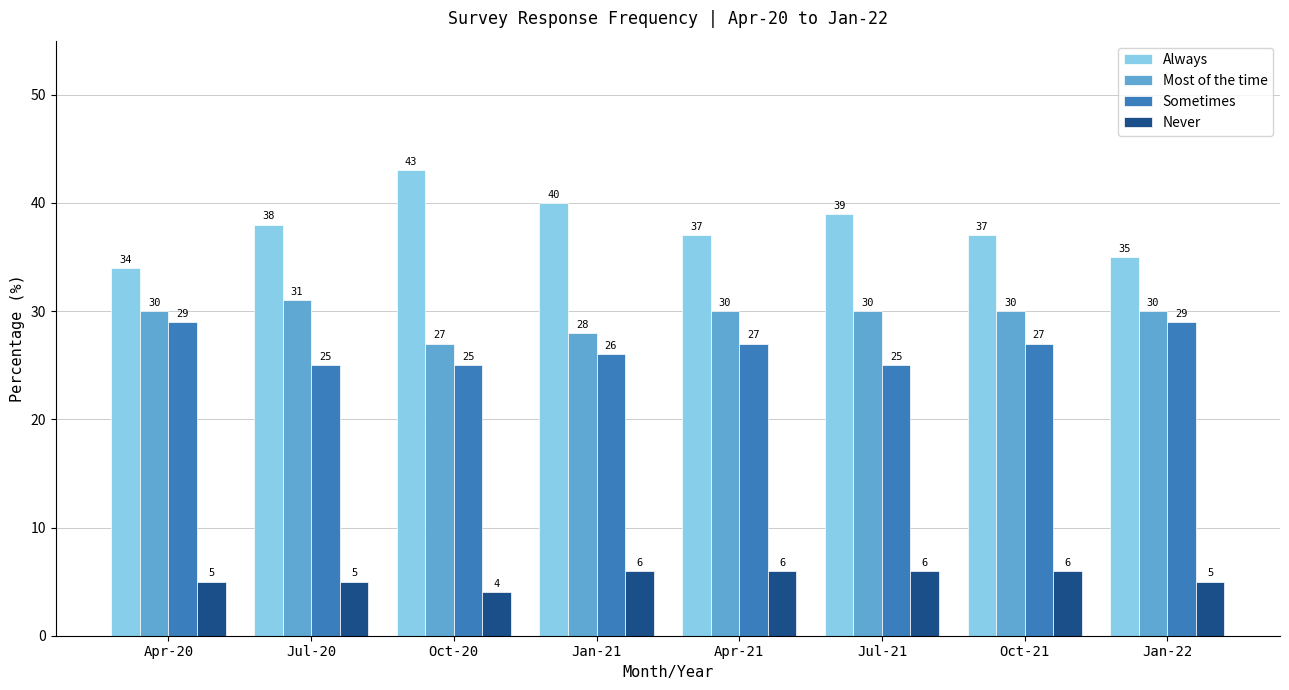

Reading left to right, list all the values displayed in this chart.

Always: Apr-20=34	Jul-20=38	Oct-20=43	Jan-21=40	Apr-21=37	Jul-21=39	Oct-21=37	Jan-22=35
Most of the time: Apr-20=30	Jul-20=31	Oct-20=27	Jan-21=28	Apr-21=30	Jul-21=30	Oct-21=30	Jan-22=30
Sometimes: Apr-20=29	Jul-20=25	Oct-20=25	Jan-21=26	Apr-21=27	Jul-21=25	Oct-21=27	Jan-22=29
Never: Apr-20=5	Jul-20=5	Oct-20=4	Jan-21=6	Apr-21=6	Jul-21=6	Oct-21=6	Jan-22=5